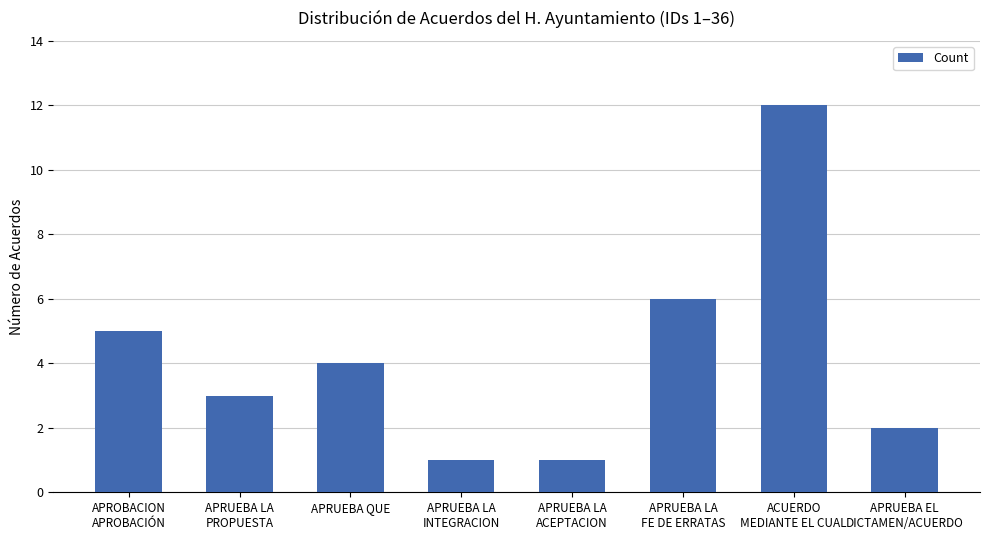

What is the maximum value shown in the chart?

12